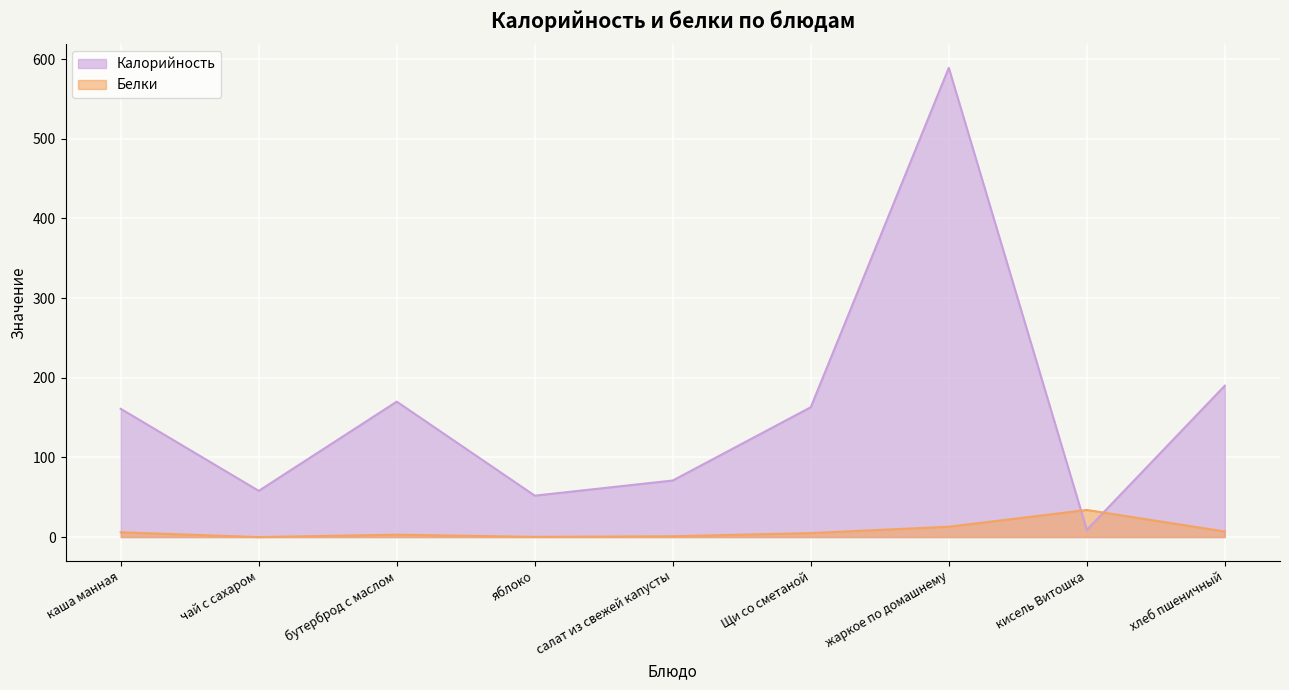

At how many categories does at least one series exceed 32?

9